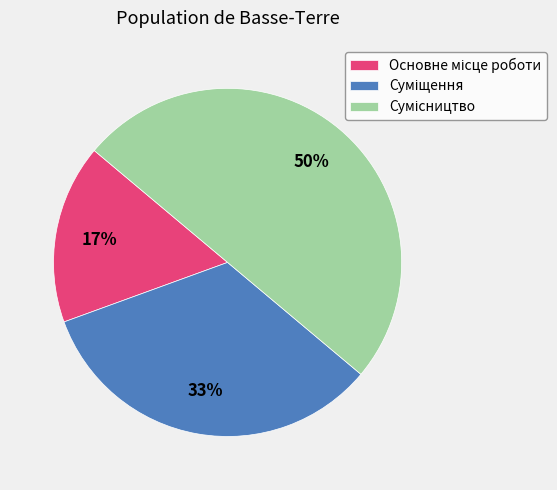

To the nearest percent, what is the difference between the largest and smallest slice percentages?

33%